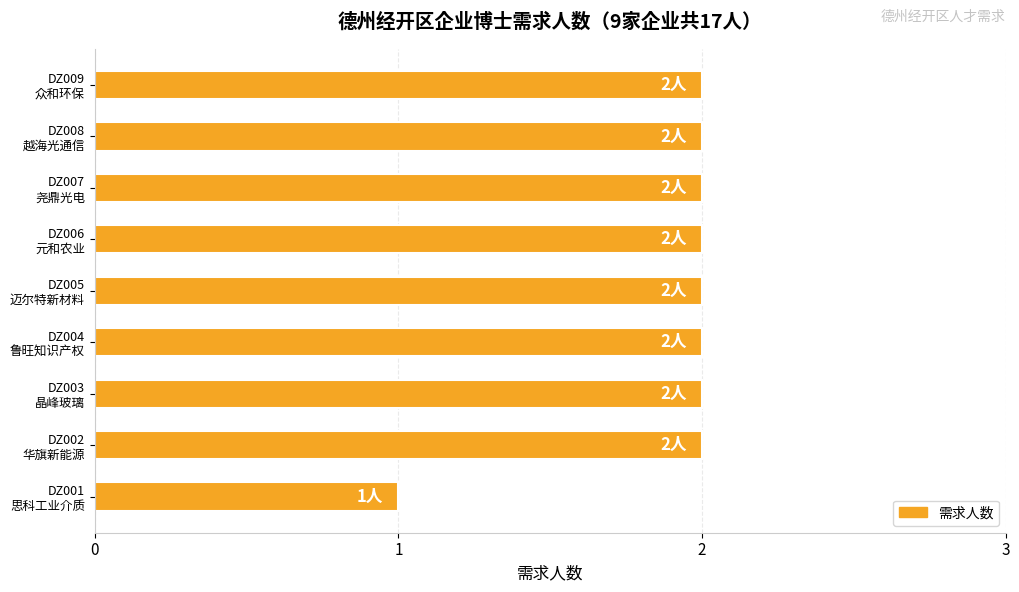

What is the sum of all values?

17